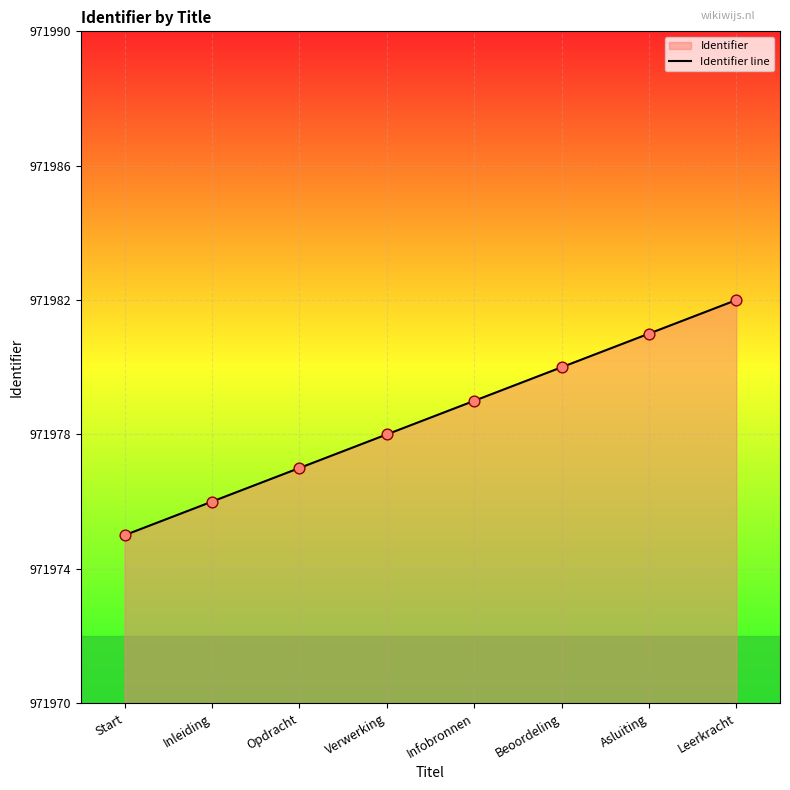

Between Opdracht and Asluiting, which is larger?

Asluiting